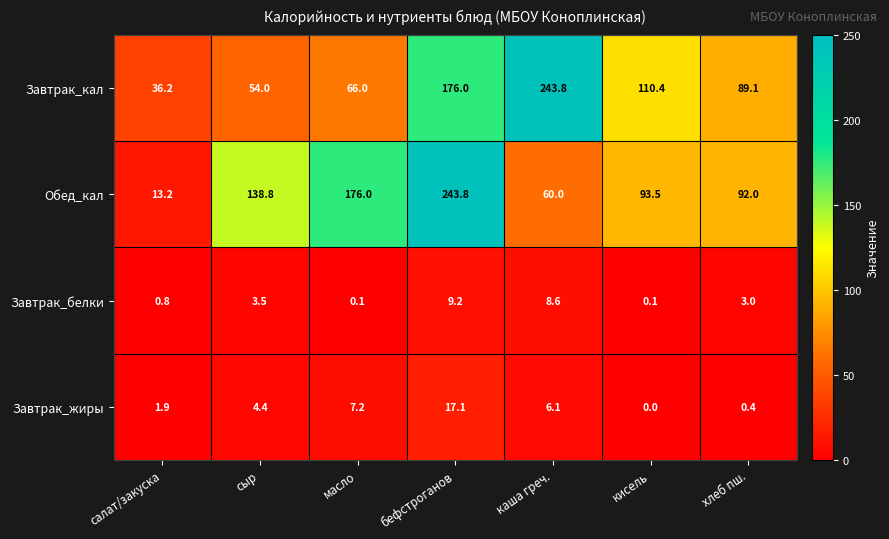

What is the maximum value for Завтрак_белки?

9.2